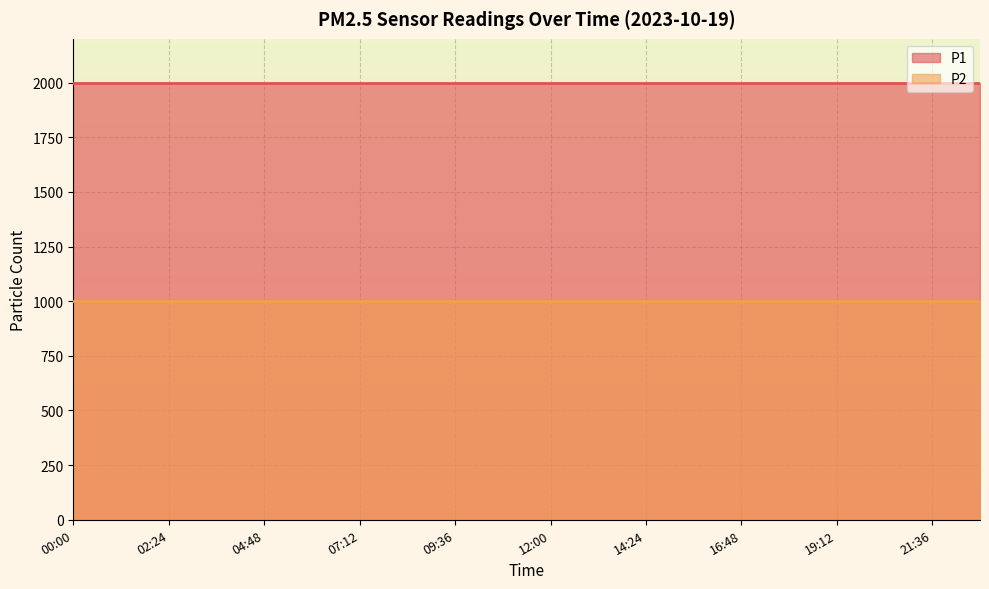

True or false: P1 and P2 cross at least once.

False